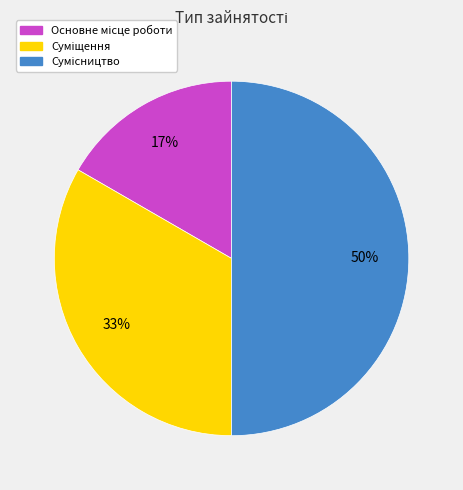

To the nearest percent, what is the difference between the largest and smallest slice percentages?

33%